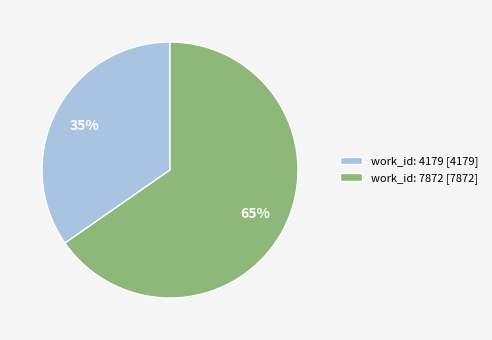

To the nearest percent, what is the combined percentage of work_id: 4179 and work_id: 7872?

100%